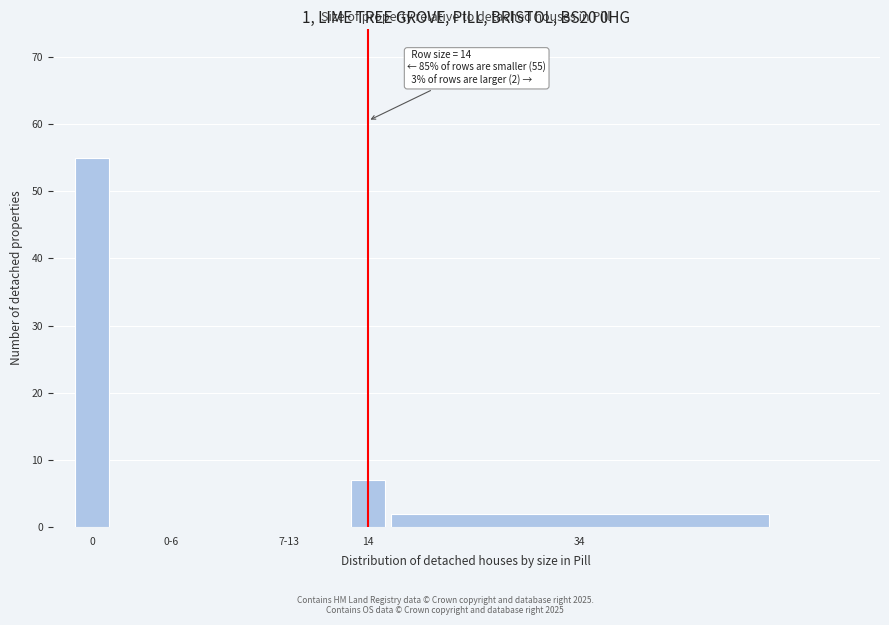

Reading left to right, list all the values displayed in this chart.

0=55	0-6=0	7-13=0	14=7	34=2